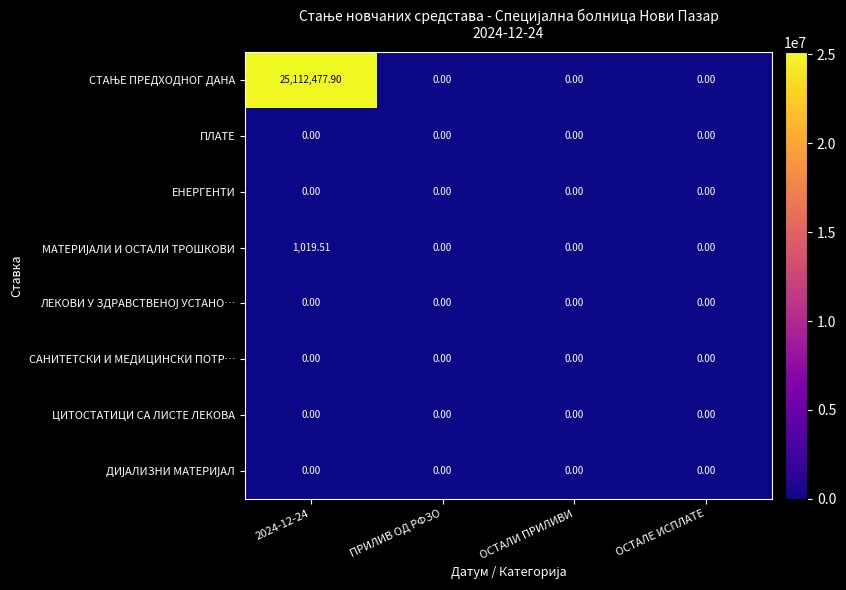

How many data points does each series have?

4